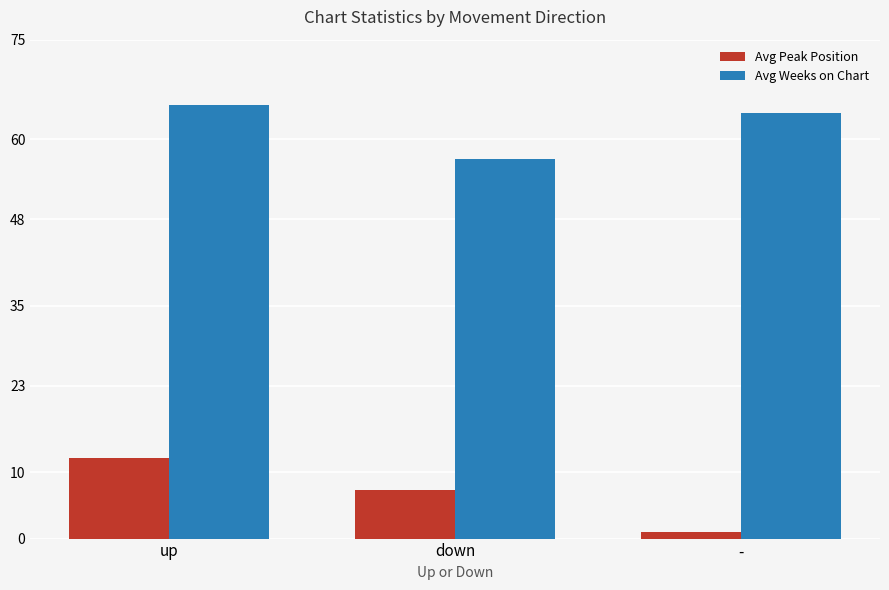

Which label corresponds to the largest value in the chart?

up